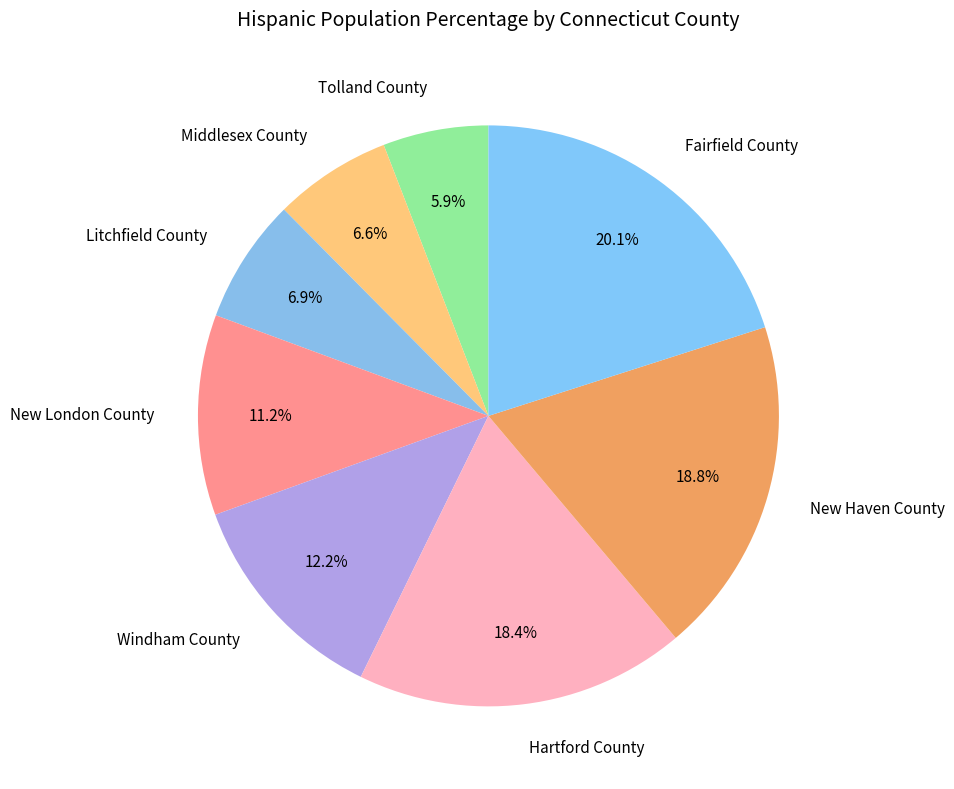

How much of the chart is everything except New London County?

88.8%